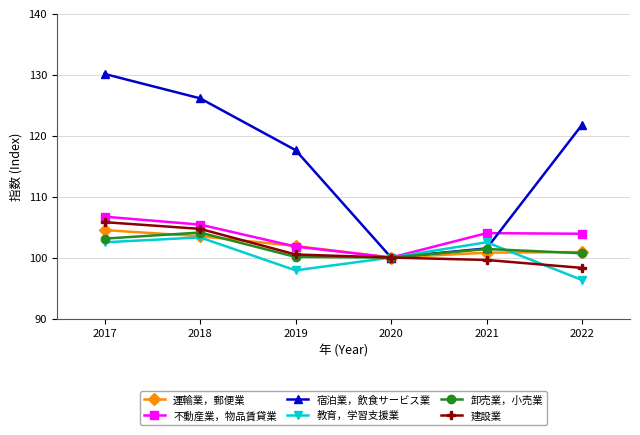

True or false: 宿泊業，飲食サービス業 has a value of 121.8 at 2022.

True